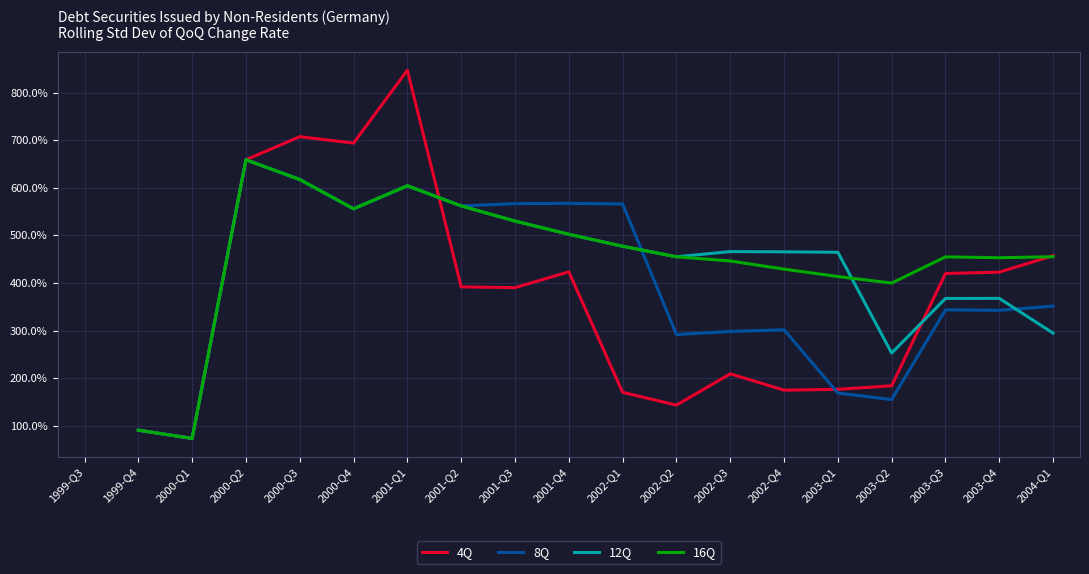

What is the difference between the highest and lowest values at 2000-Q4?

138.0